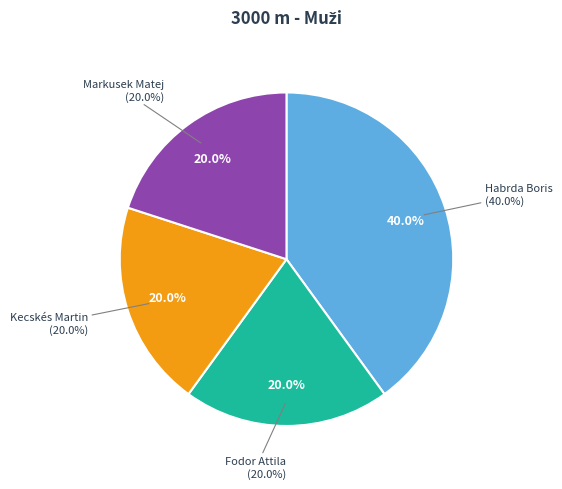

What is the largest slice in the pie chart?

Habrda Boris